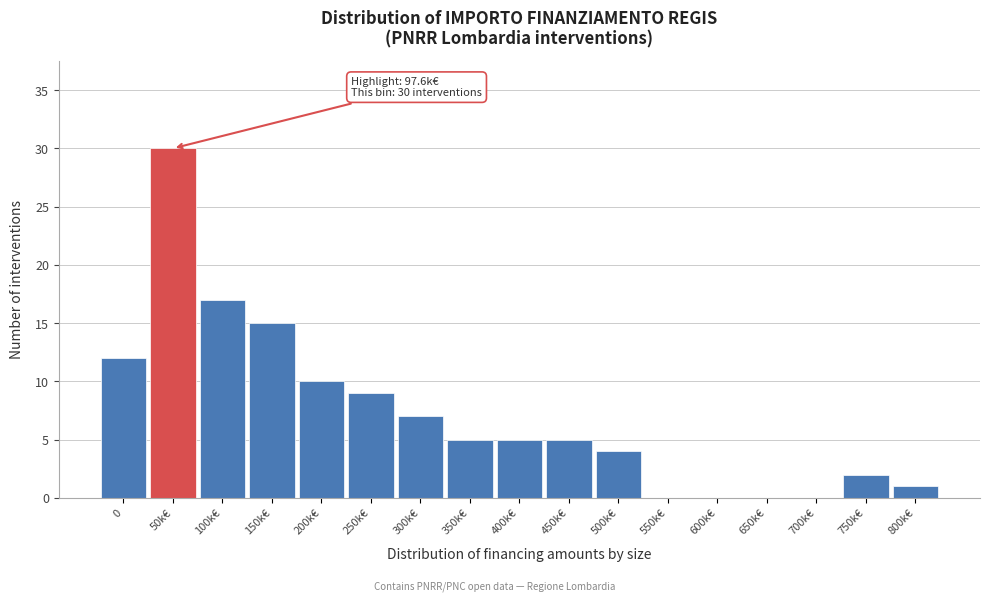

Reading left to right, list all the values displayed in this chart.

0=12	50k€=30	100k€=17	150k€=15	200k€=10	250k€=9	300k€=7	350k€=5	400k€=5	450k€=5	500k€=4	550k€=0	600k€=0	650k€=0	700k€=0	750k€=2	800k€=1